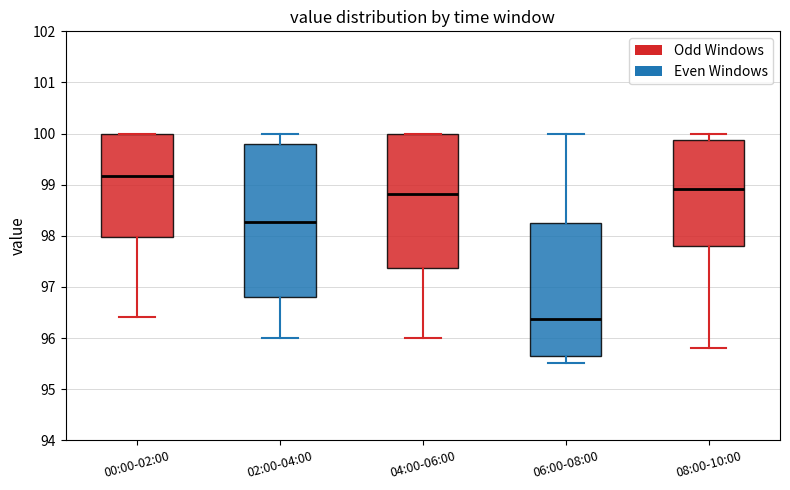

Which box's median line is the lowest?

06:00-08:00